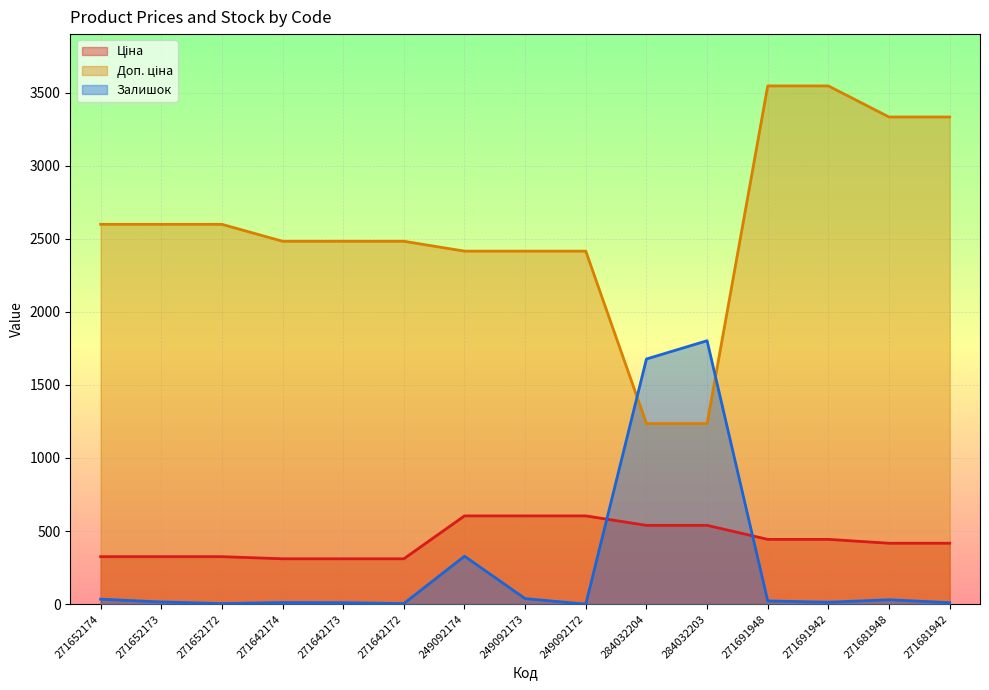

Where is Доп. ціна nearest to the value 2390?

249092174